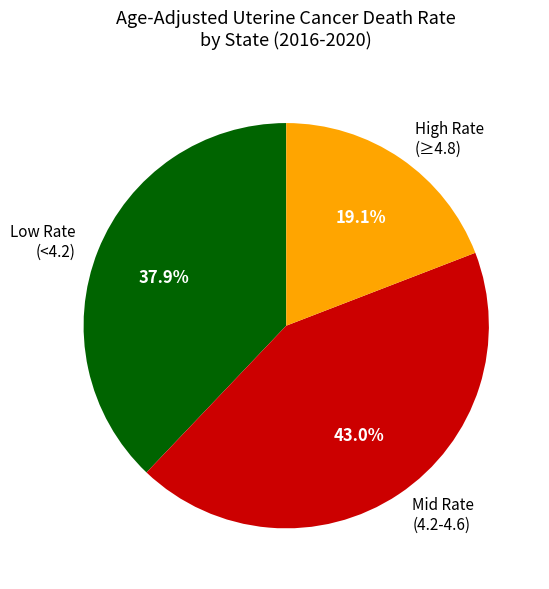

What is the ratio of the value at High Rate (≥4.8) to the value at Mid Rate (4.2-4.6)?

0.4